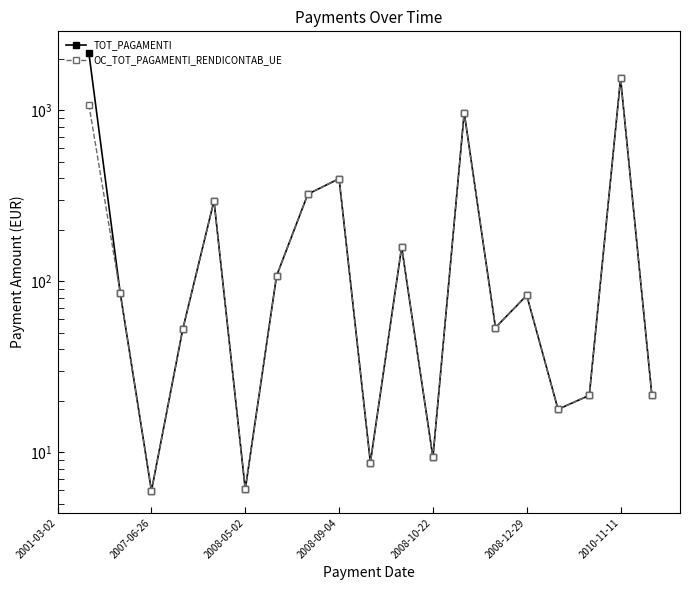

What is the maximum value shown in the chart?

2160.0